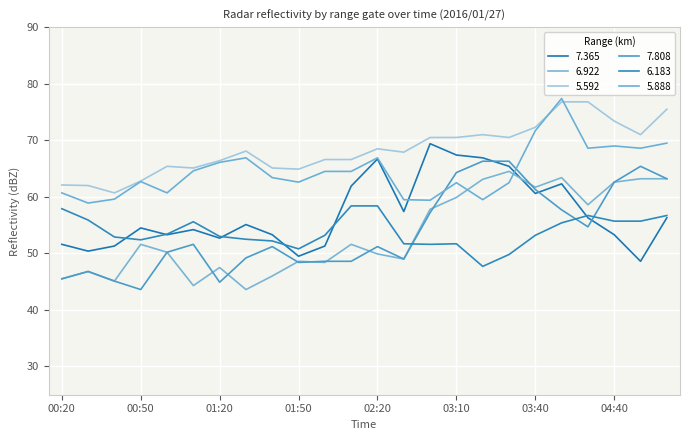

After their last crossing, which series has the higher values: 7.808 or 6.183?

7.808